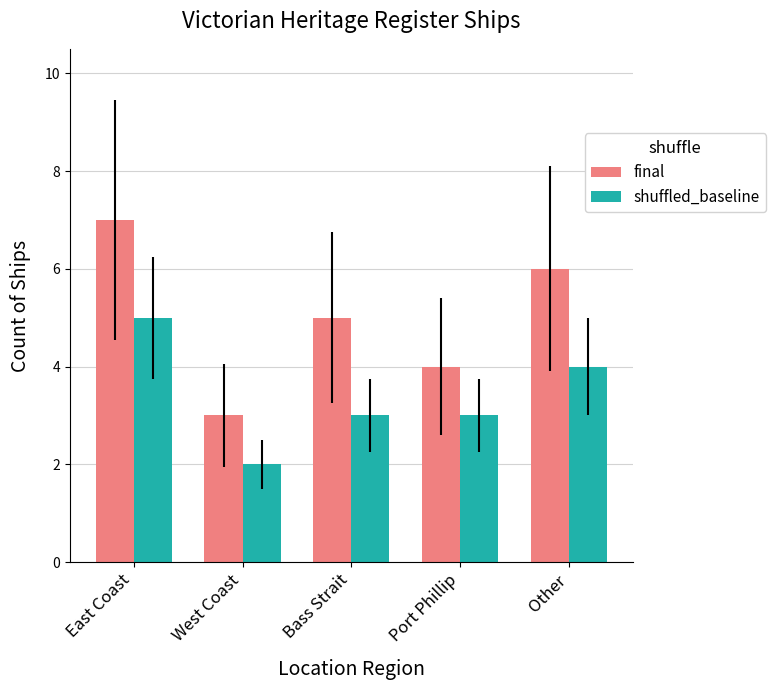

Reading left to right, list all the values displayed in this chart.

final: 7	3	5	4	6
shuffled_baseline: 5	2	3	3	4